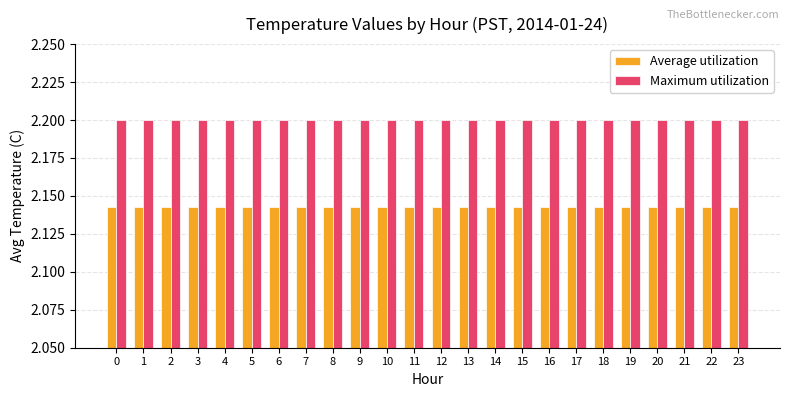

At how many categories does at least one series exceed 2?

24